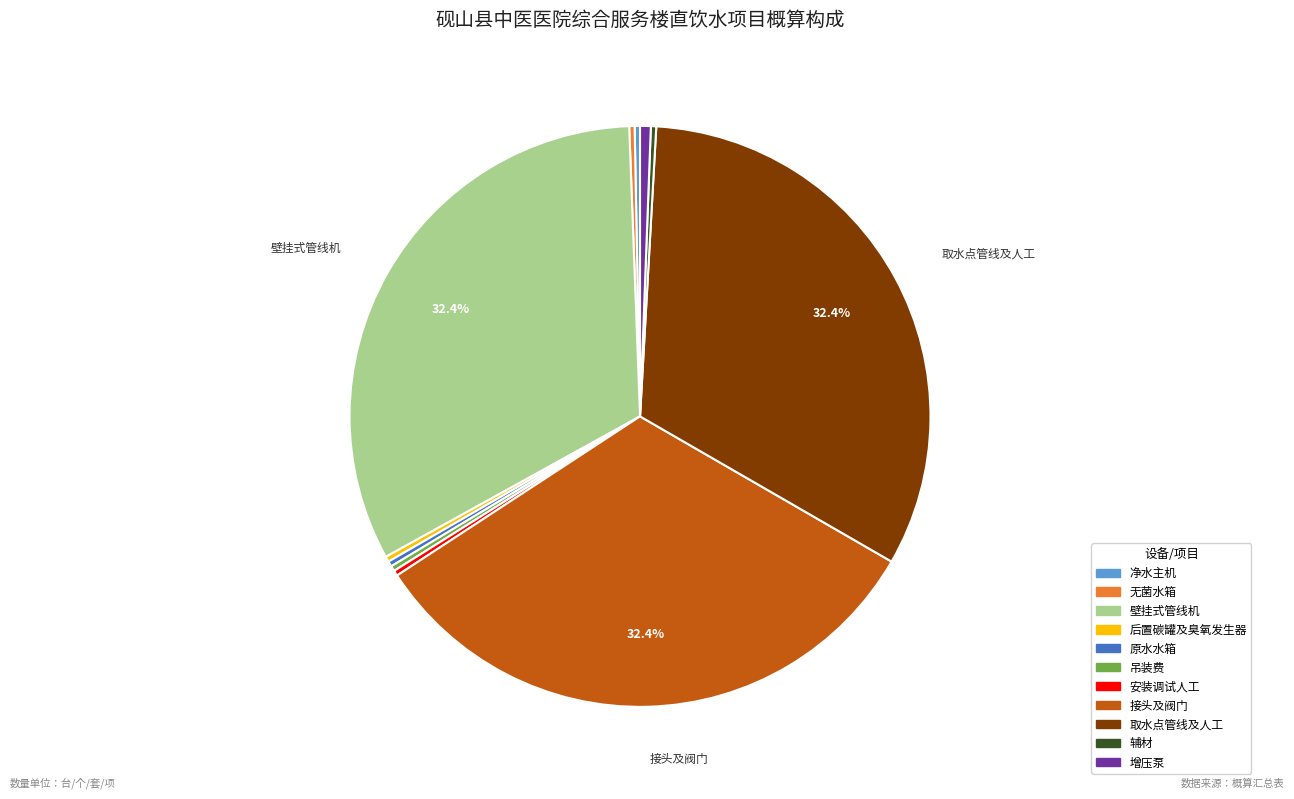

To the nearest percent, what is the combined percentage of 吊装费 and 净水主机?

1%